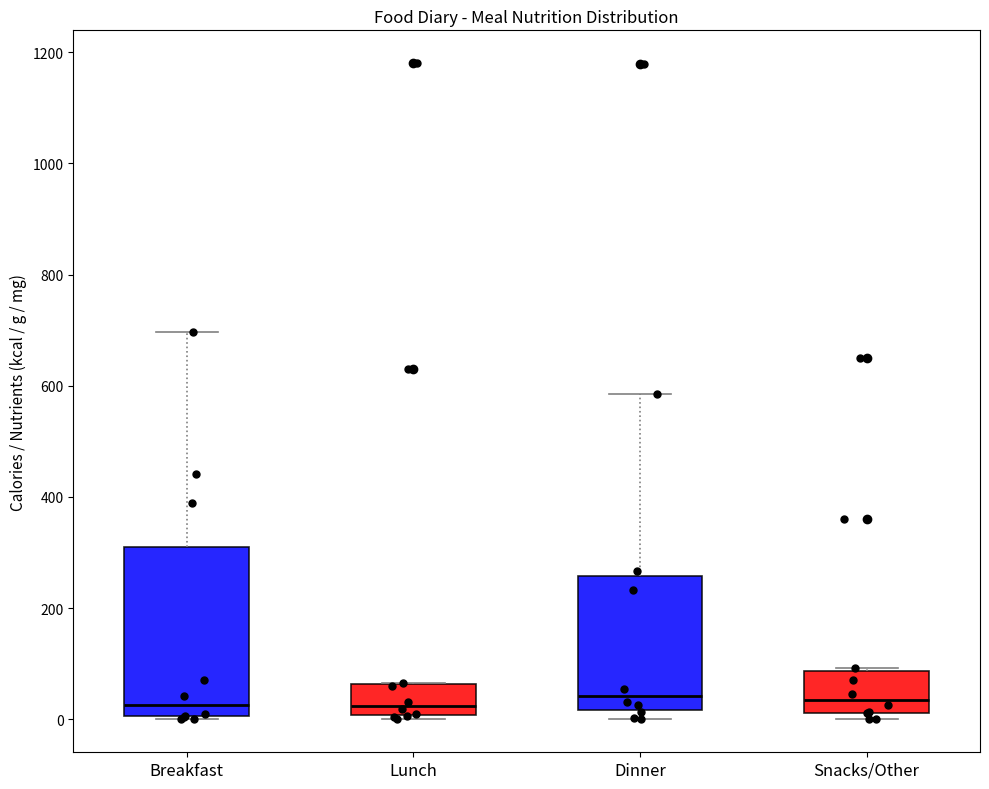

Reading left to right, transcribe this box plot: for each box, give where its median line is, the range the box spans, and where its two whiskers end, as read against the y-axis. The values are not printed on the chart, so give them approximately, as read against the axis.

Breakfast: median 20, box 0 to 300, whiskers 0 to 700
Lunch: median 20, box 0 to 60, whiskers 0 (just below the box's lower edge) to 60
Dinner: median 40, box 20 to 260, whiskers 0 to 580
Snacks/Other: median 40, box 20 to 80, whiskers 0 to 100